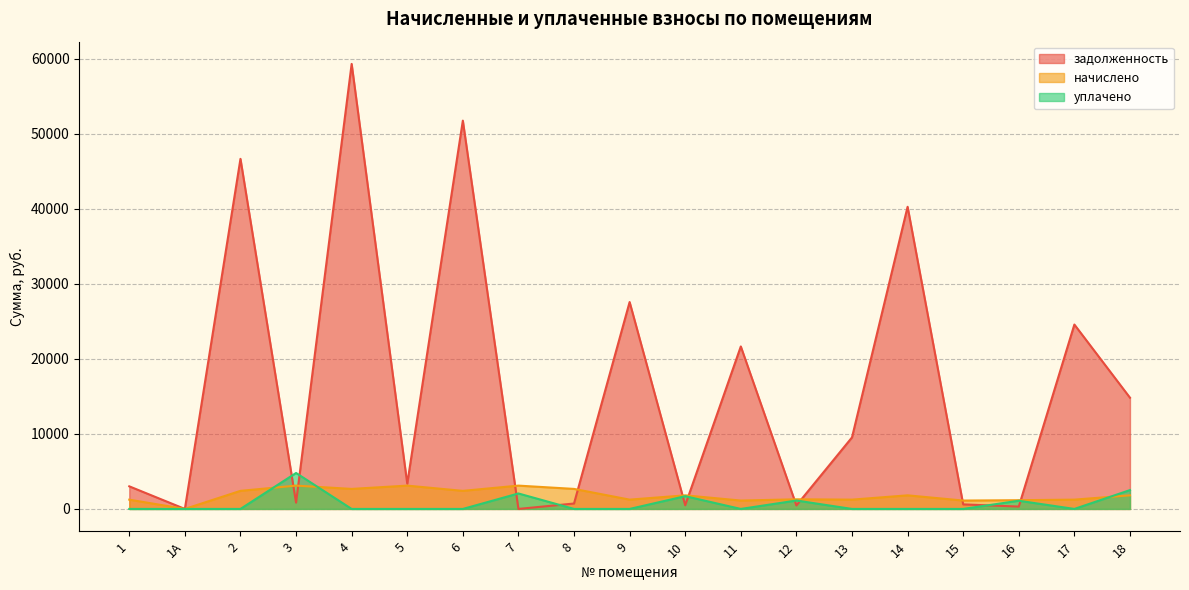

Where do начислено and уплачено first cross each other?

2 and 3